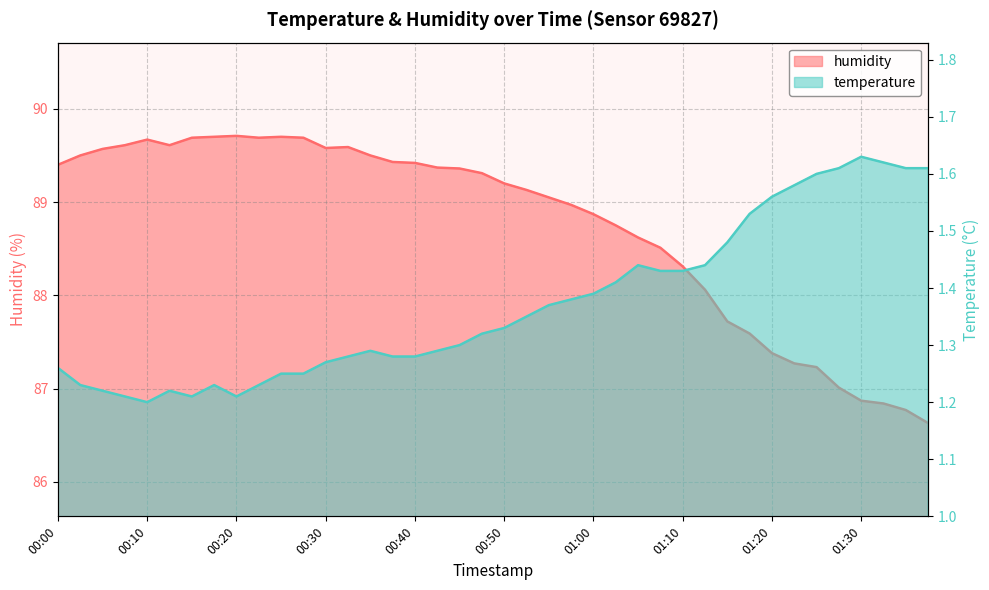

What is the sum of all humidity values?

3549.9